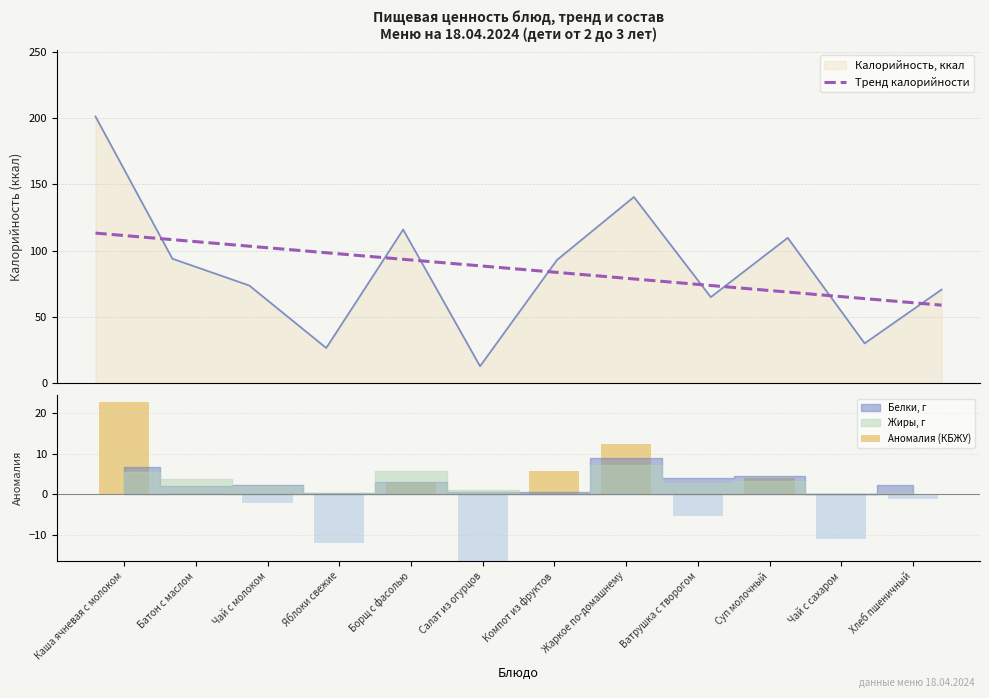

What is the minimum value for Тренд калорийности?

58.7